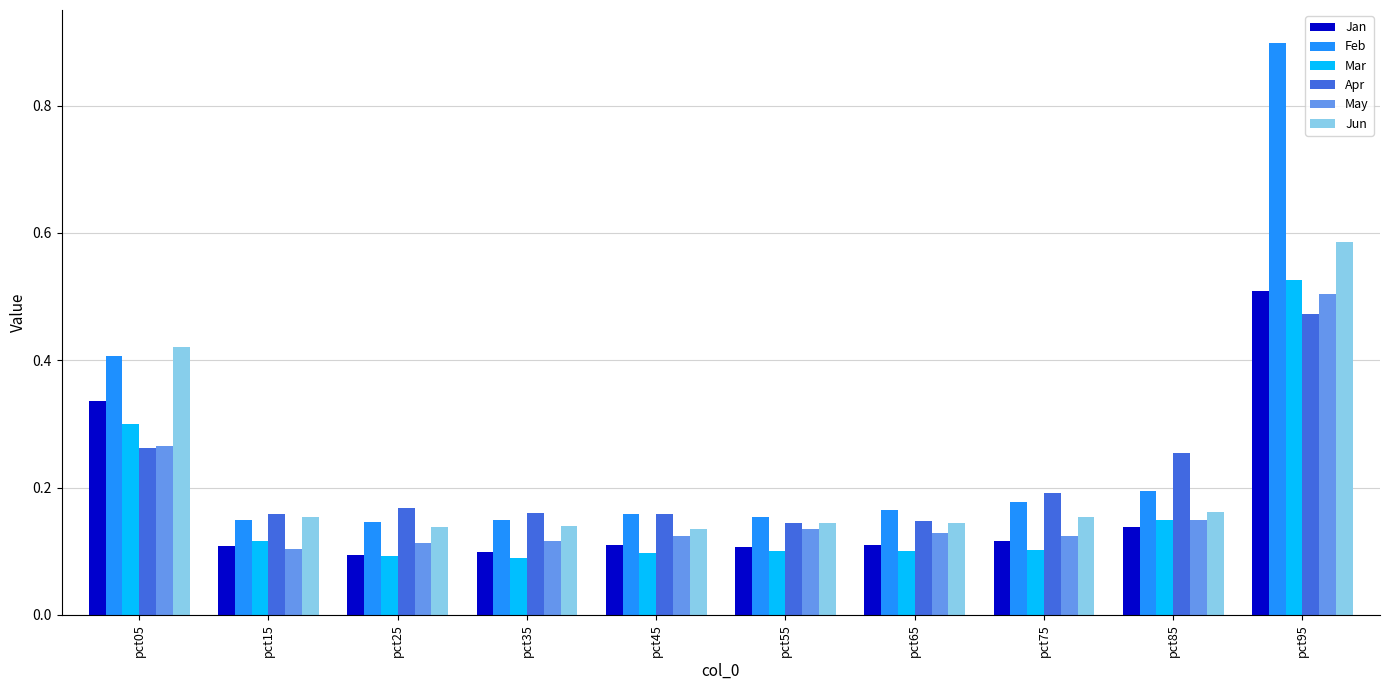

Count the May values in the range 0 to 1.

10